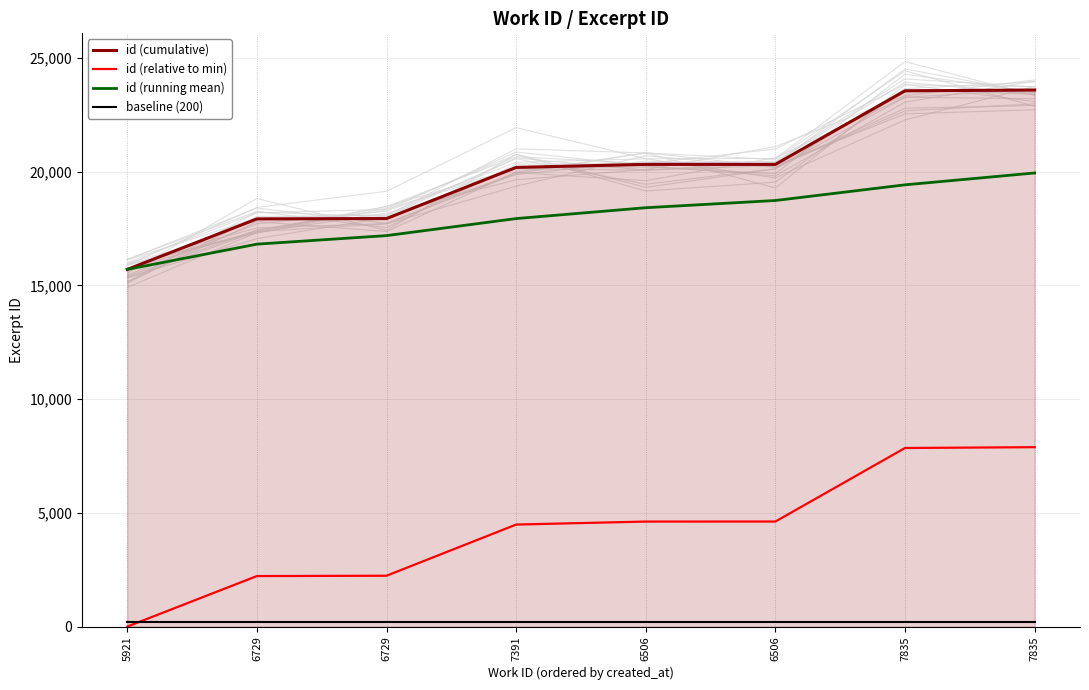

Rank the series at 7391 from highest to lowest value.

id (cumulative), id (running mean), id (relative to min), baseline (200)